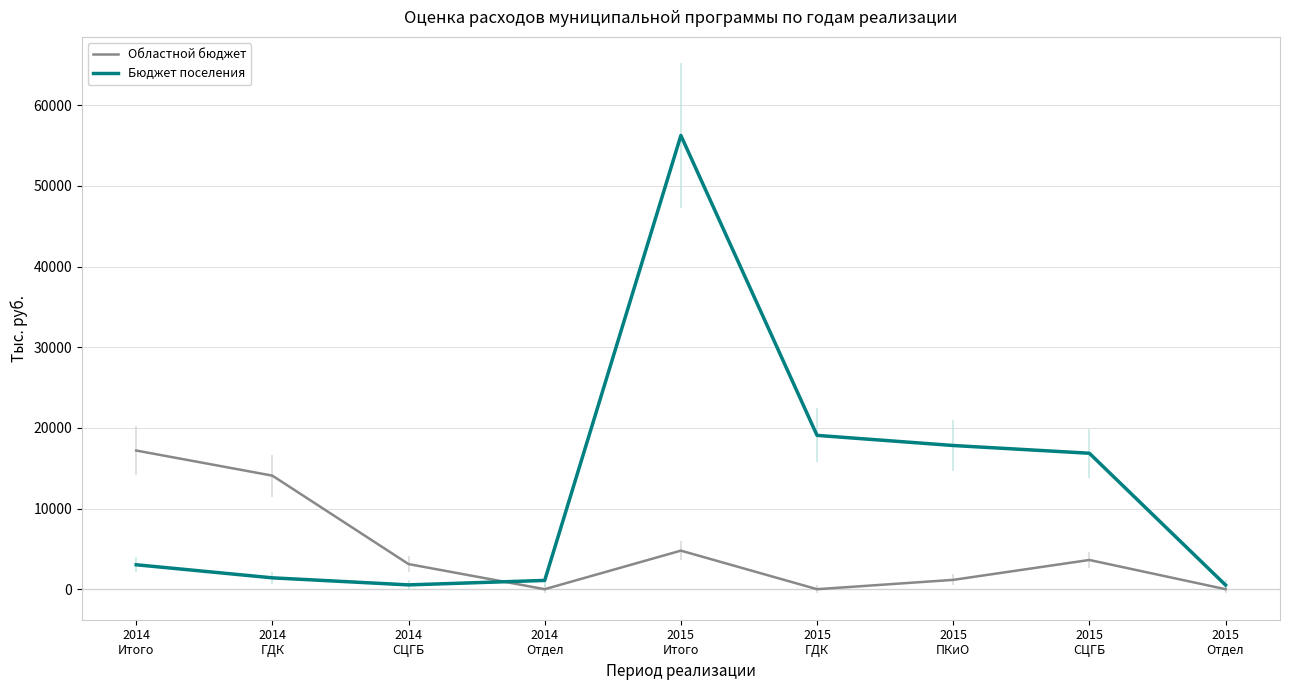

What are all the series names shown in the legend?

Областной бюджет, Бюджет поселения